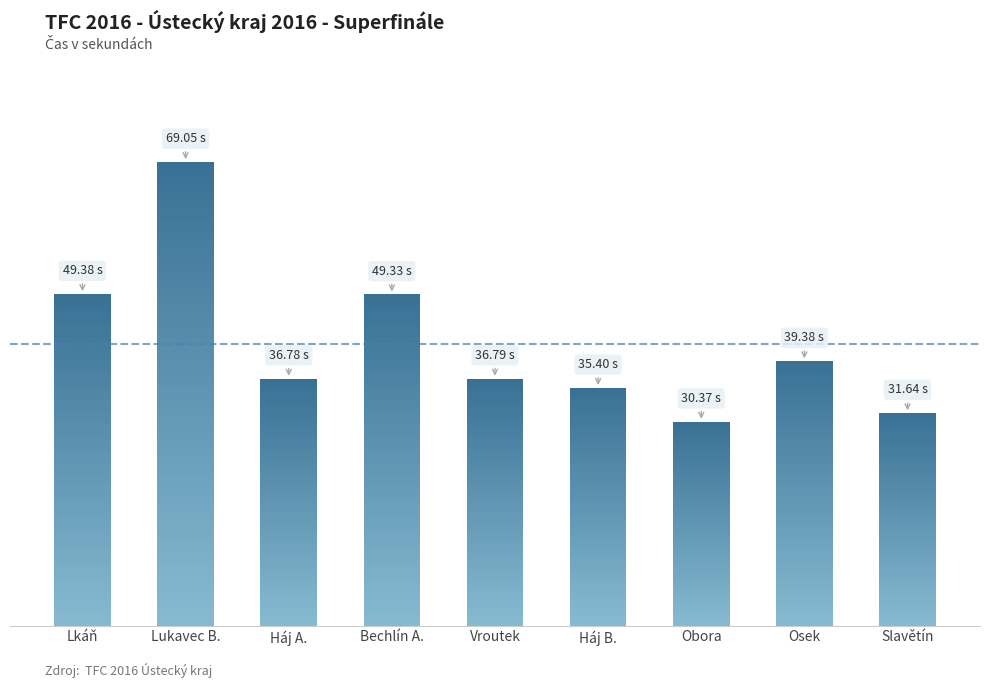

Is it true that the value at Vroutek is 14.4?

False